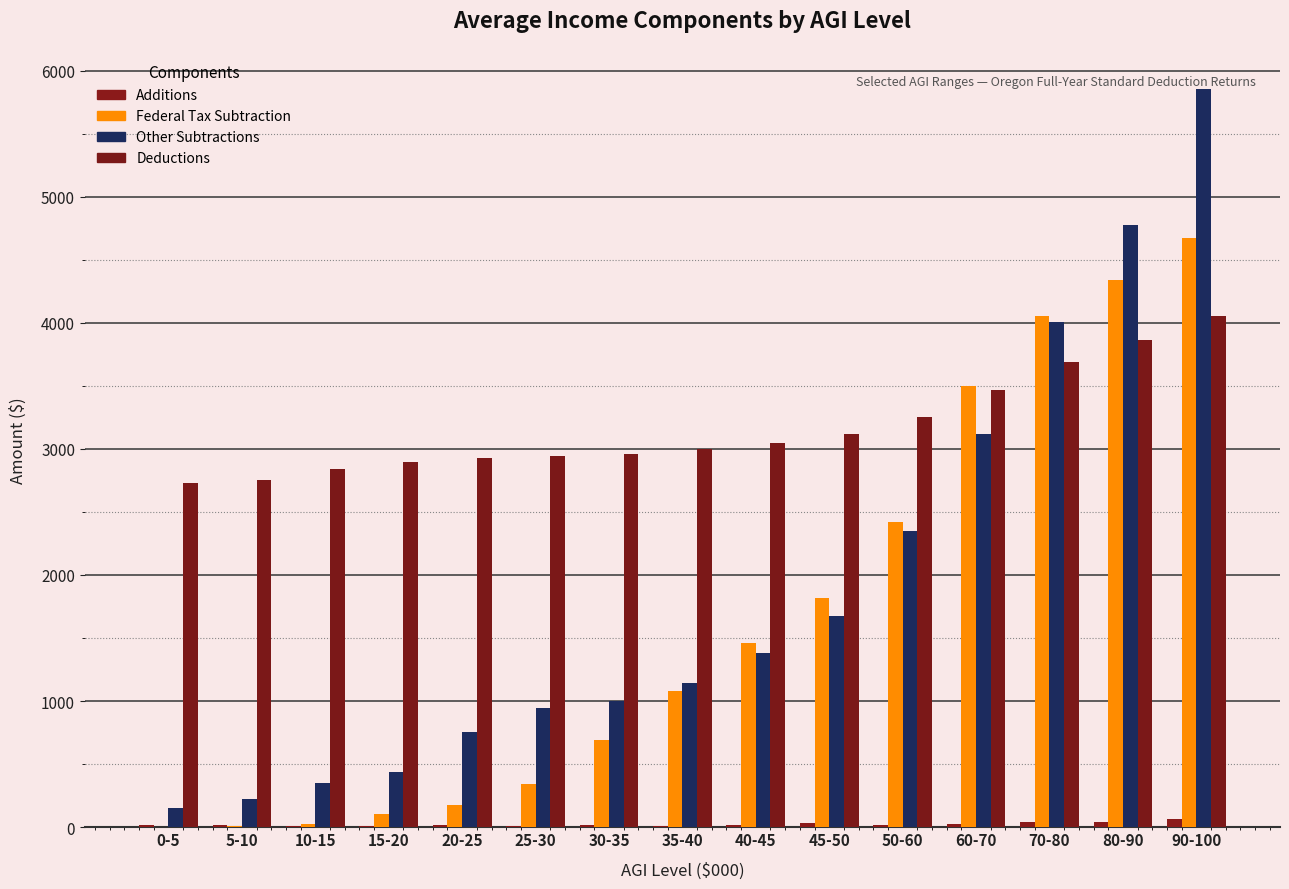

Is the value of Deductions at 80-90 greater than the value of Federal Tax Subtraction at 10-15?

Yes